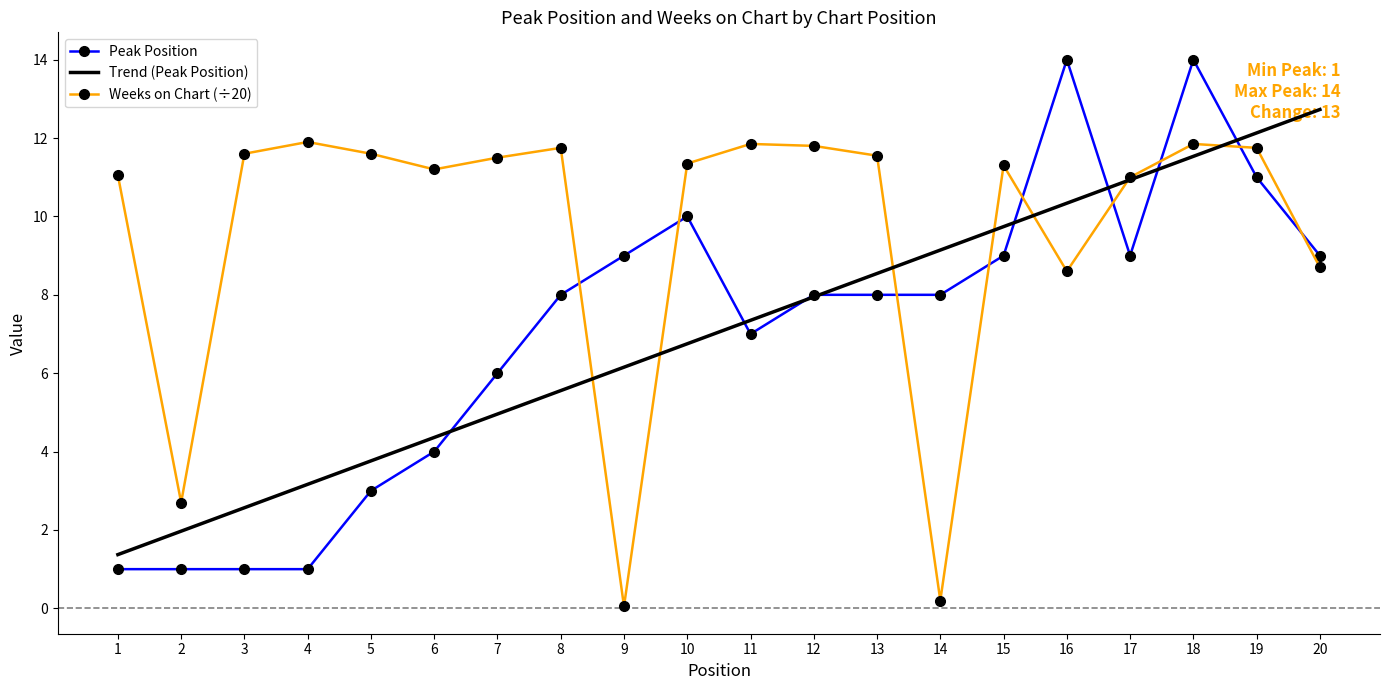

Which series has the largest range (max minus min)?

Peak Position